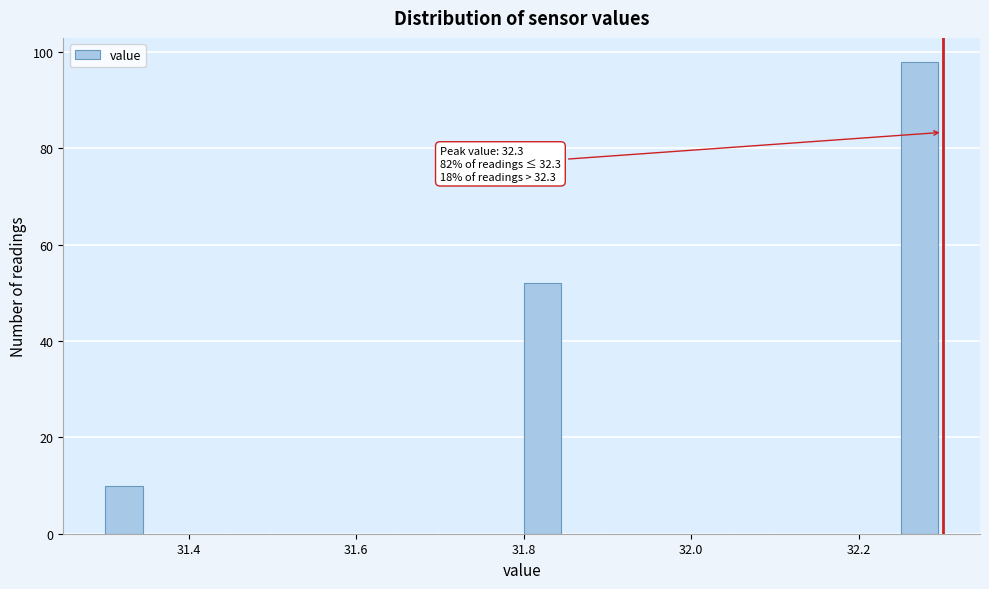

Around what value on the x-axis is the tallest bar? Give the approximate position of its centre, as read against the axis.

32.28